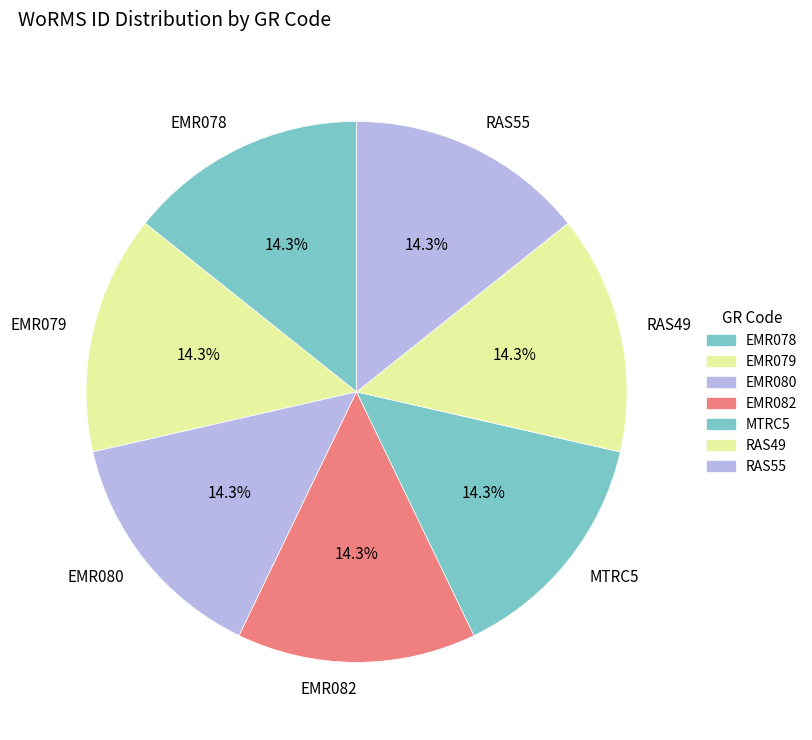

What percentage do EMR082 and RAS49 together represent?

28.6%